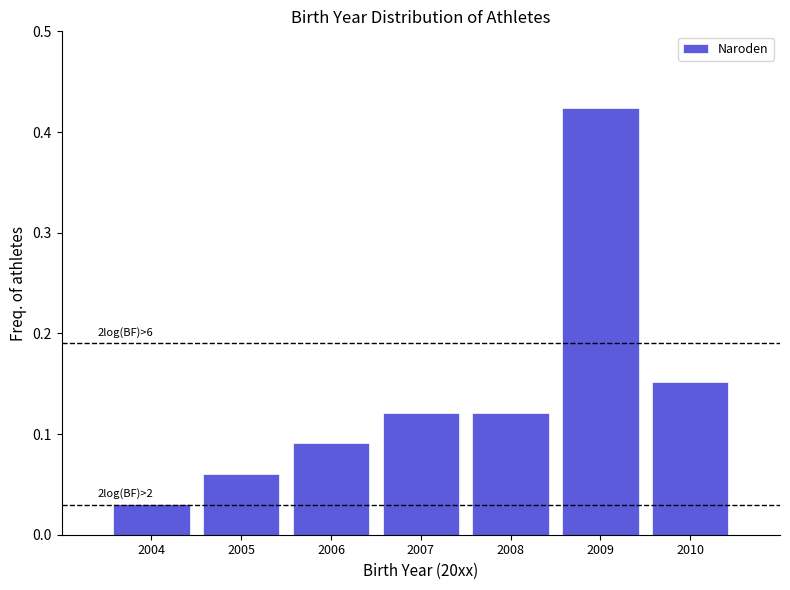

What is the sum of the values at 2007 and 2010?

0.3